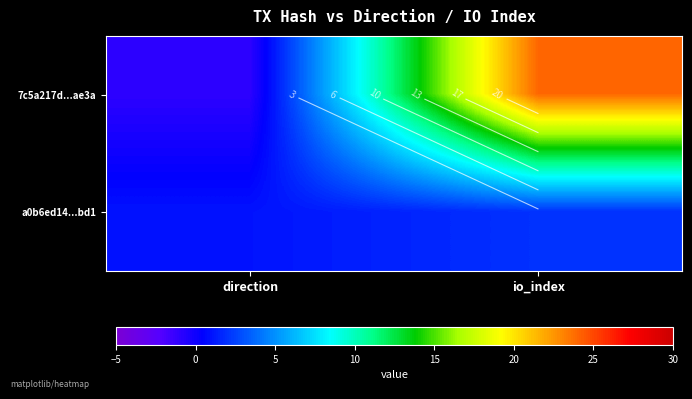

What is the difference between the highest and lowest values at direction?

2